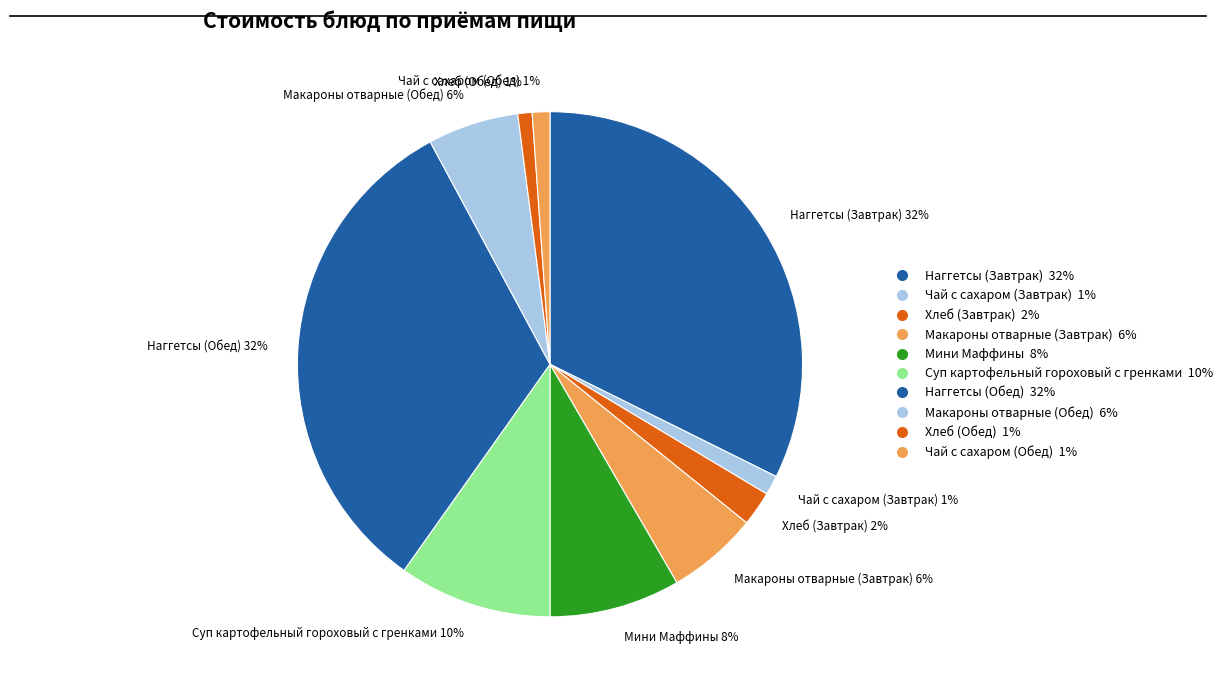

Between Хлеб (Обед) and Наггетсы (Завтрак), which is larger?

Наггетсы (Завтрак)